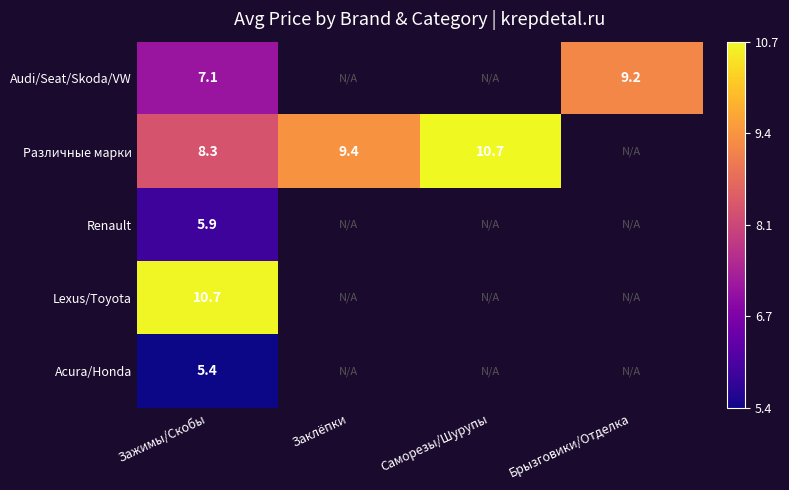

At Зажимы/Скобы, list the series in order from smallest to largest.

Acura/Honda, Renault, Audi/Seat/Skoda/VW, Различные марки, Lexus/Toyota